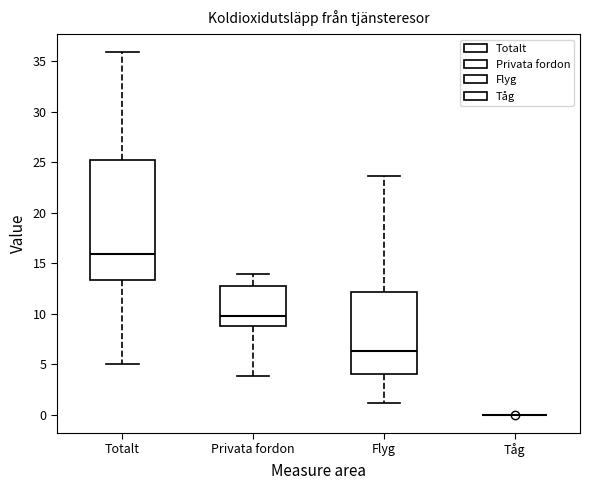

Reading left to right, transcribe this box plot: for each box, give where its median line is, the range the box spans, and where its two whiskers end, as read against the y-axis. The values are not printed on the chart, so give them approximately, as read against the axis.

Totalt: median 16.0, box 13.5 to 25.0, whiskers 5.0 to 36.0
Privata fordon: median 10.0, box 9.0 to 13.0, whiskers 4.0 to 14.0
Flyg: median 6.5, box 4.0 to 12.0, whiskers 1.0 to 23.5
Tåg: box collapsed to a line at 0.0, whiskers 0.0 to 0.0